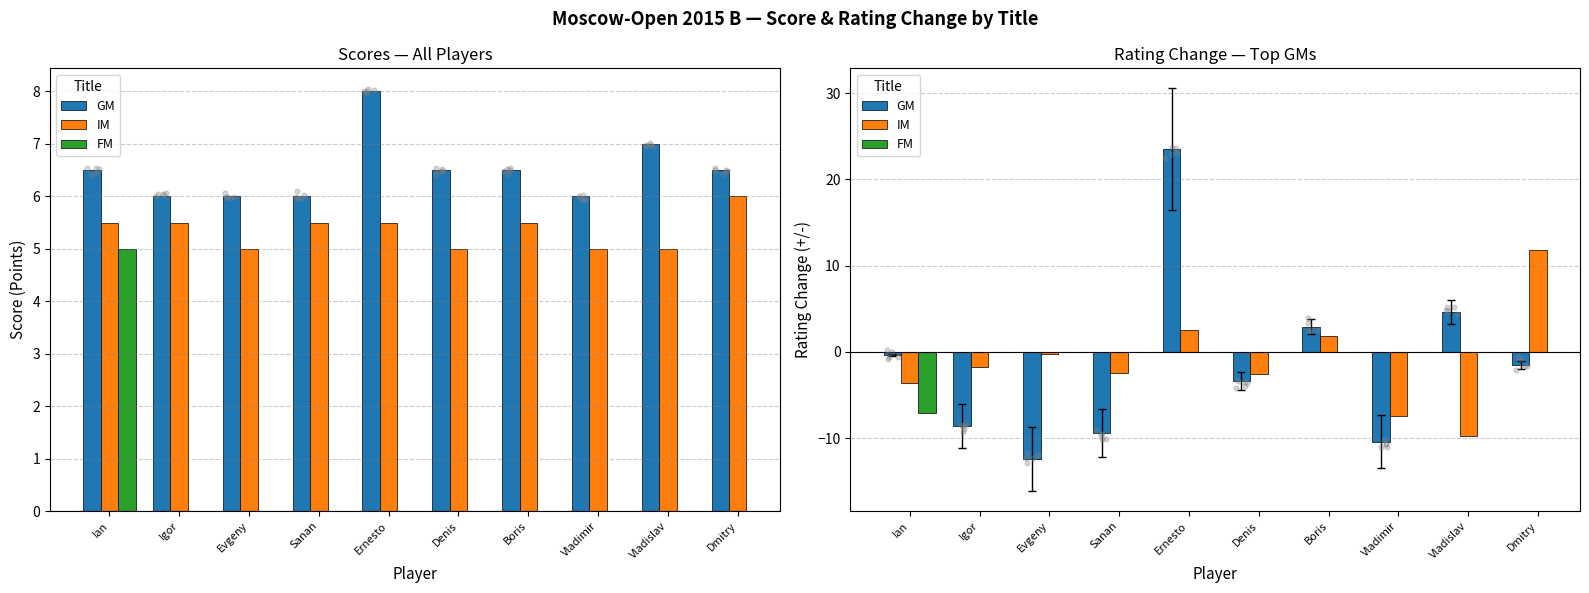

Which series reaches the maximum Y coordinate?

GM